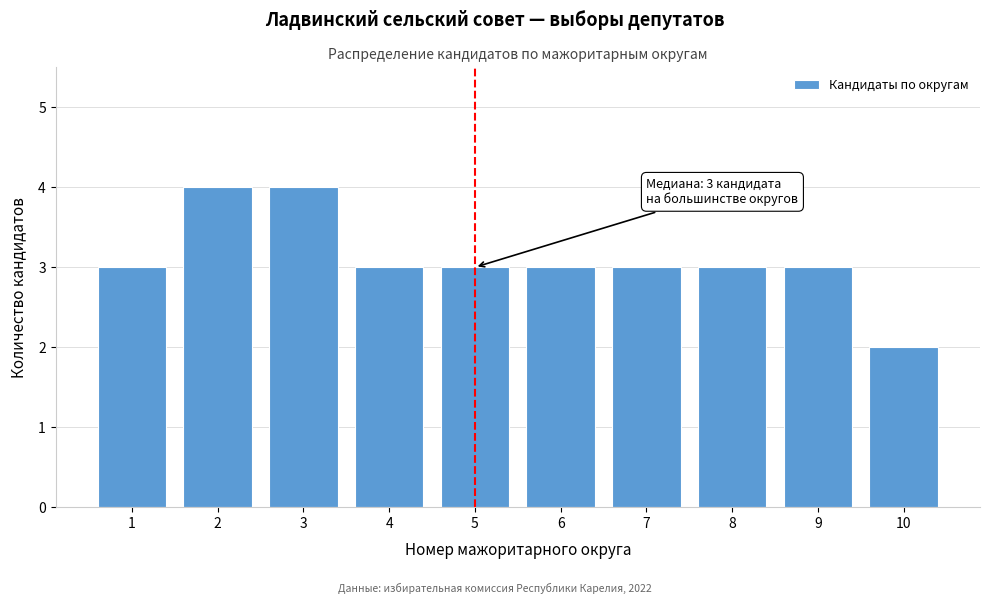

Reading left to right, what are all the values shown in this chart?

3	4	4	3	3	3	3	3	3	2